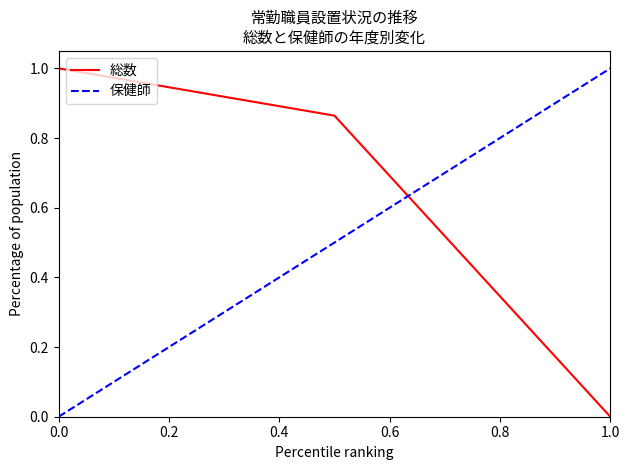

Which series has the largest total across all categories?

総数